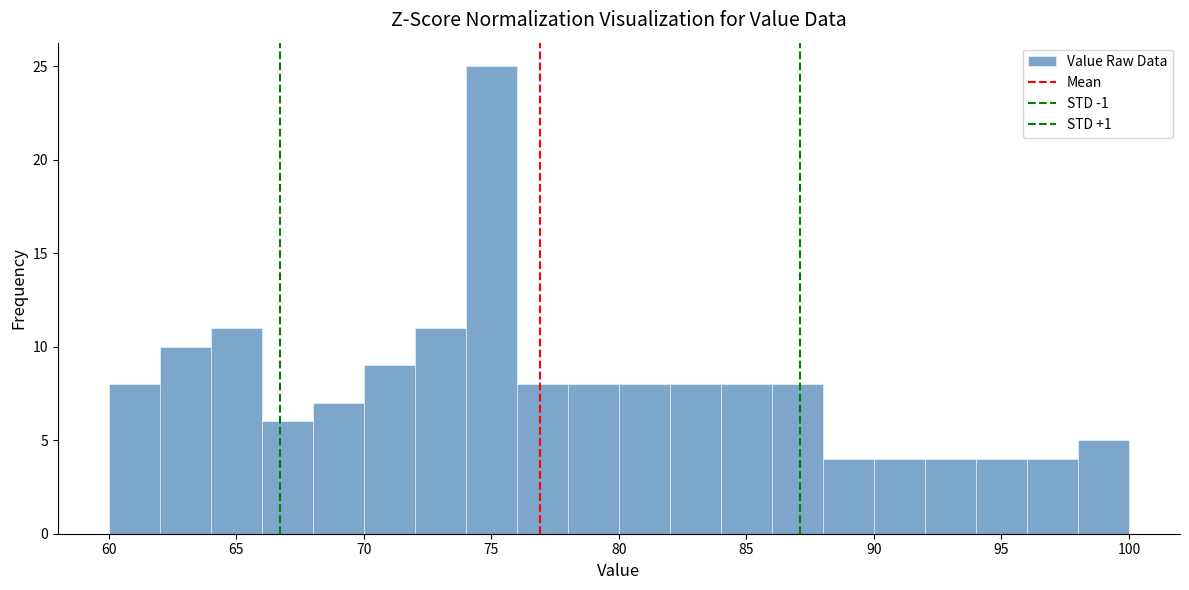

Reading left to right, list every bar in this chart as the range it spans on the x-axis followed by its height. The values are not printed on the chart, so give them approximately, as read against the axis.

60 to 62: 8
62 to 64: 10
64 to 66: 11
66 to 68: 6
68 to 70: 7
70 to 72: 9
72 to 74: 11
74 to 76: 25
76 to 78: 8
78 to 80: 8
80 to 82: 8
82 to 84: 8
84 to 86: 8
86 to 88: 8
88 to 90: 4
90 to 92: 4
92 to 94: 4
94 to 96: 4
96 to 98: 4
98 to 100: 5